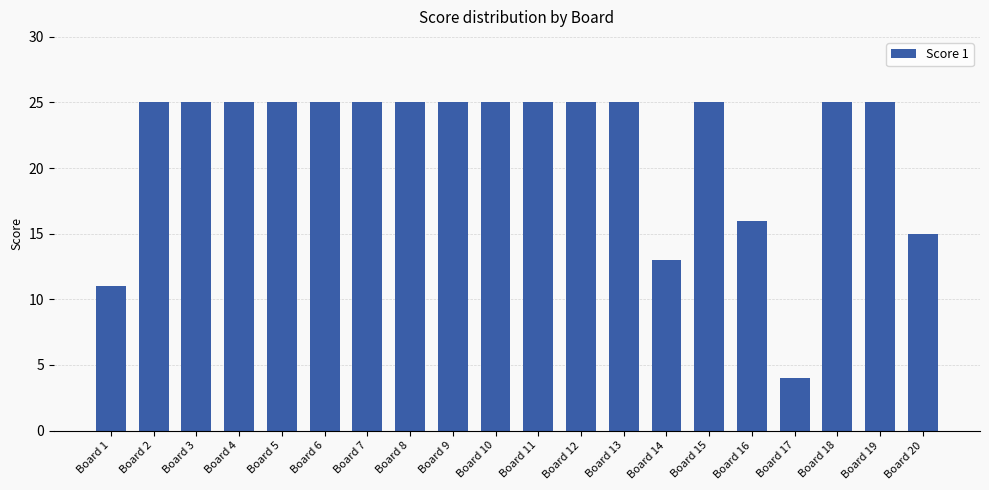

Read the value at Board 10, to the nearest 5.

25